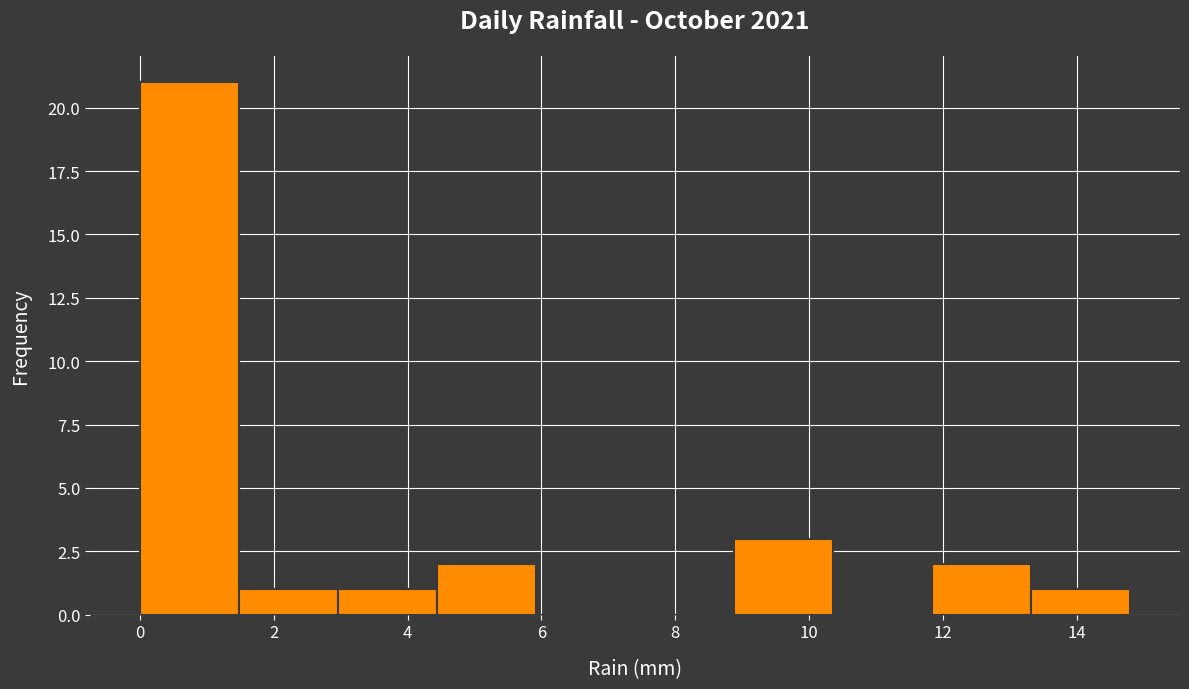

Reading left to right, transcribe this chart: for each bar, give the range it covers on the x-axis and its height. Neither the bar edges nor the heights are printed on the chart, so give them approximately, as read against the axes.

0.00 to 1.48: 21
1.48 to 2.96: 1
2.96 to 4.44: 1
4.44 to 5.92: 2
5.92 to 7.40: 0
7.40 to 8.88: 0
8.88 to 10.36: 3
10.36 to 11.84: 0
11.84 to 13.32: 2
13.32 to 14.80: 1